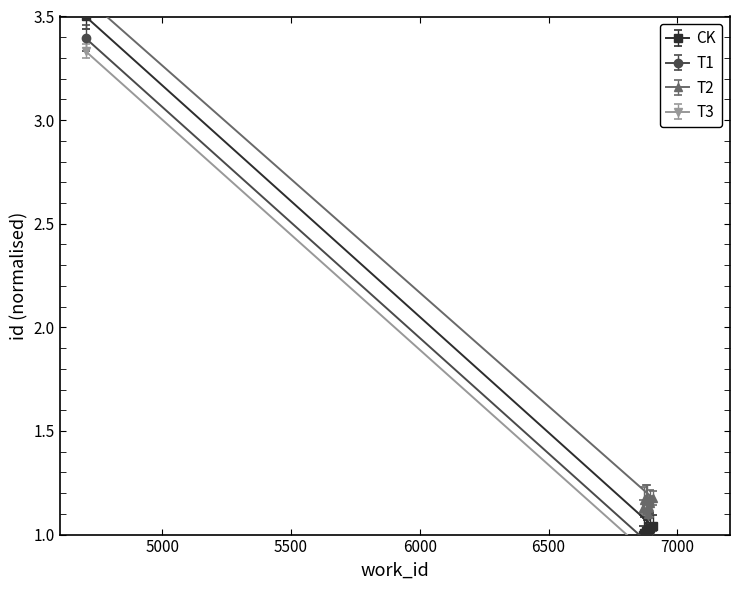

What is the maximum value shown in the chart?

3.5